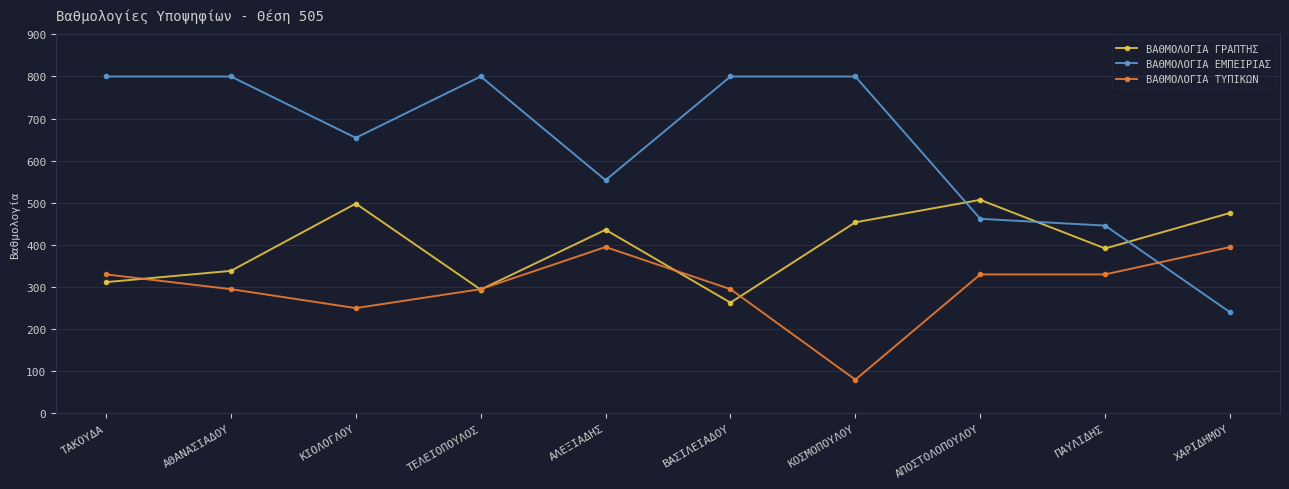

Where is the first local minimum for ΒΑΘΜΟΛΟΓΙΑ ΕΜΠΕΙΡΙΑΣ?

ΚΙΟΛΟΓΛΟΥ